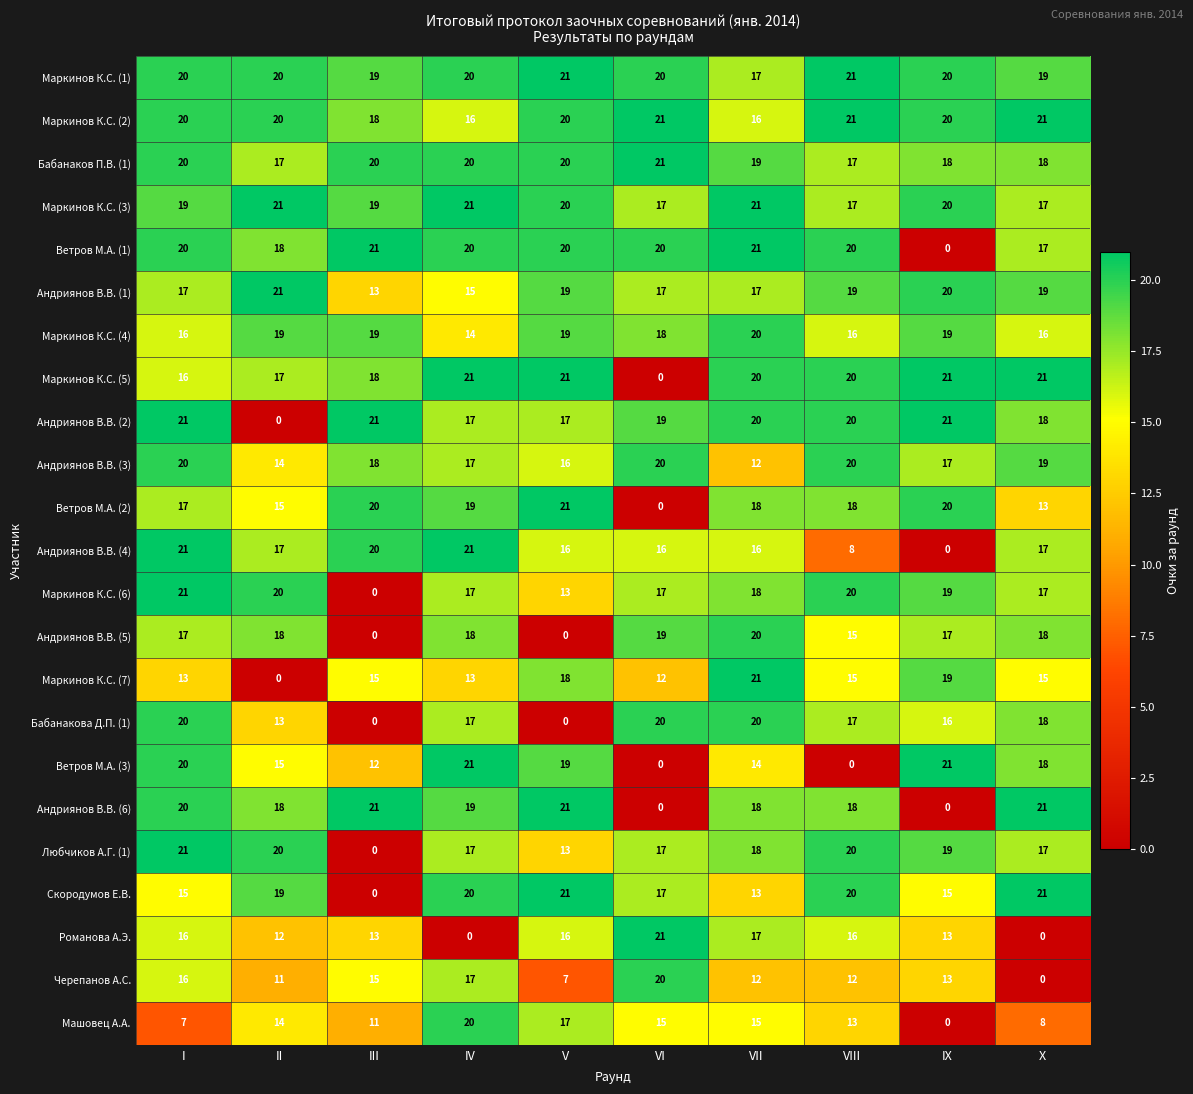

What is the difference between the Черепанов А.С. values at X and VII?

12